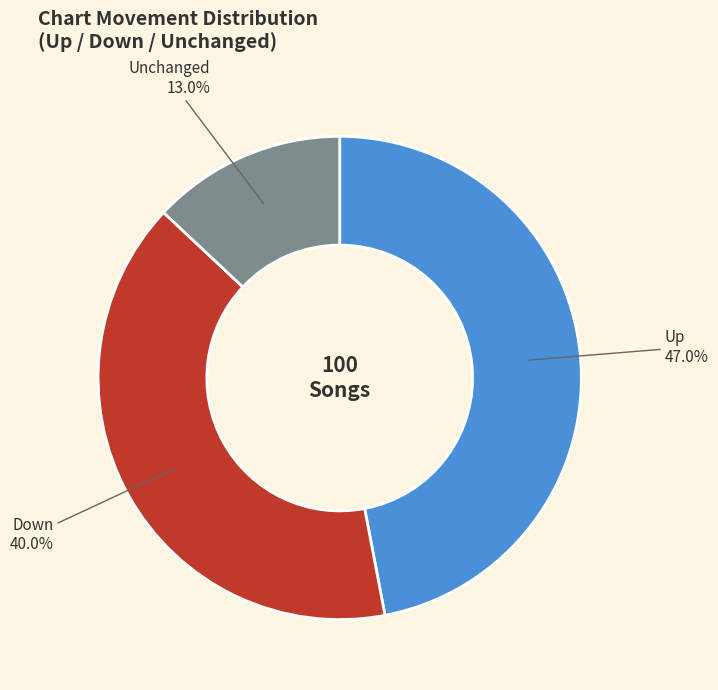

Does any single category account for the majority?

No